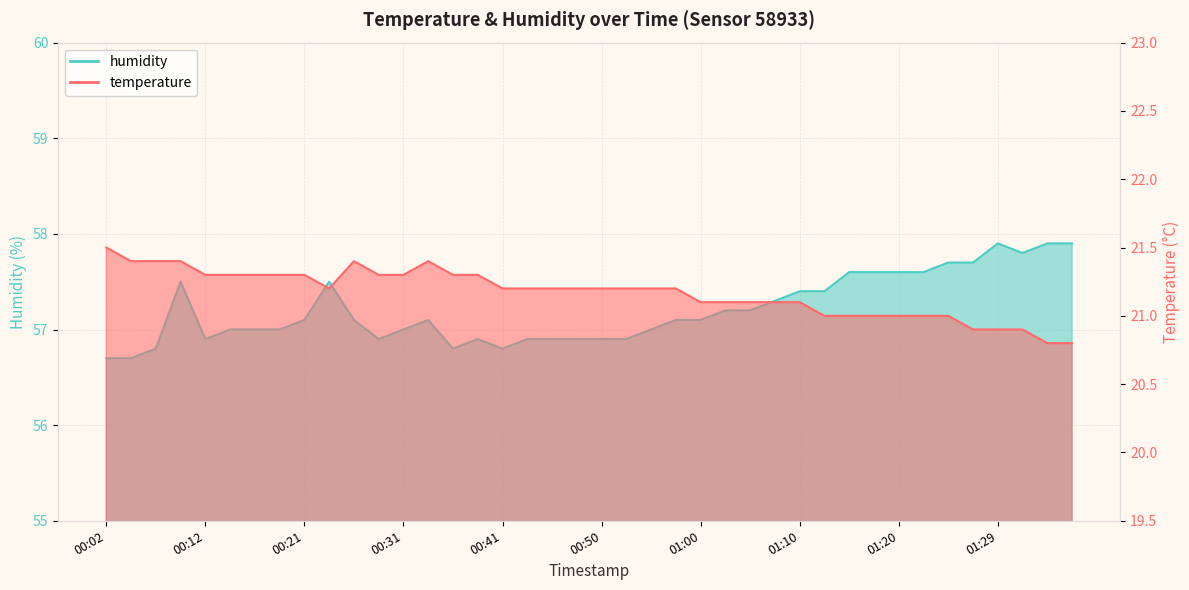

At which label does humidity first exceed 57?

00:09